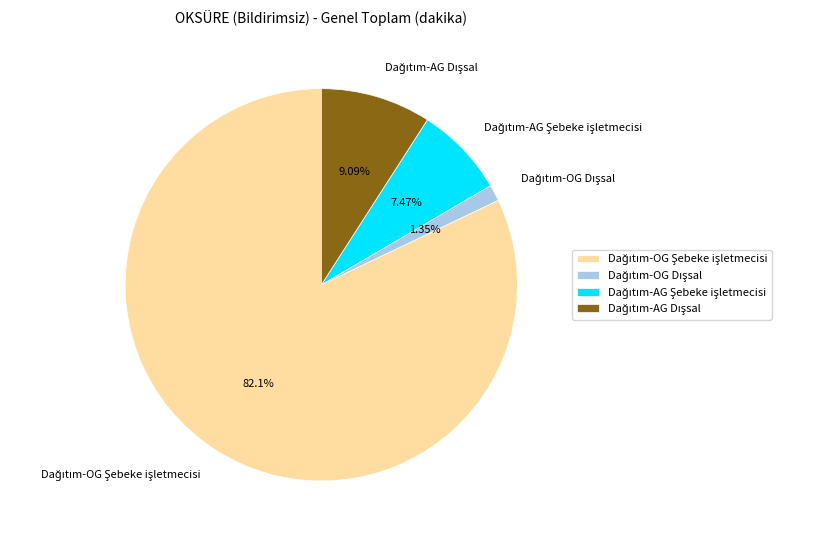

To the nearest percent, what is the difference between the largest and smallest slice percentages?

81%